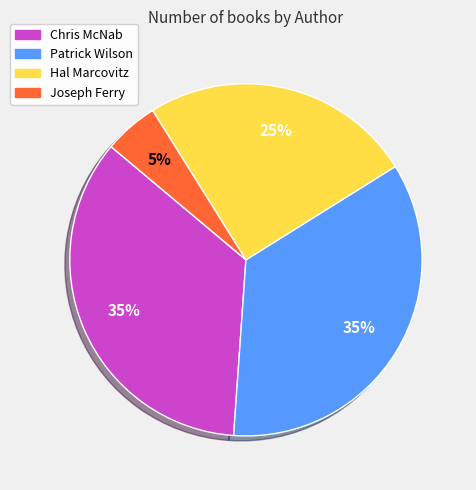

True or false: Joseph Ferry accounts for 5% of the total.

True